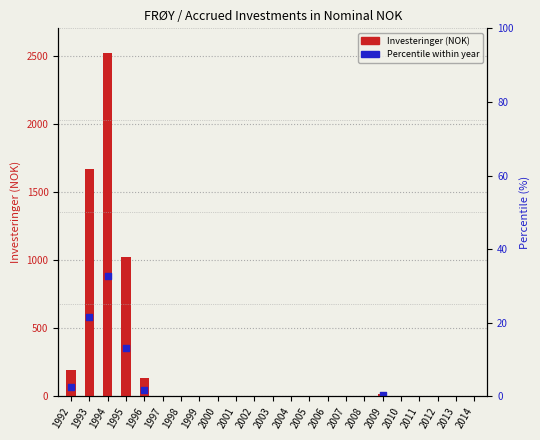

What is the change in value from 1994 to 2001?

-2517.5